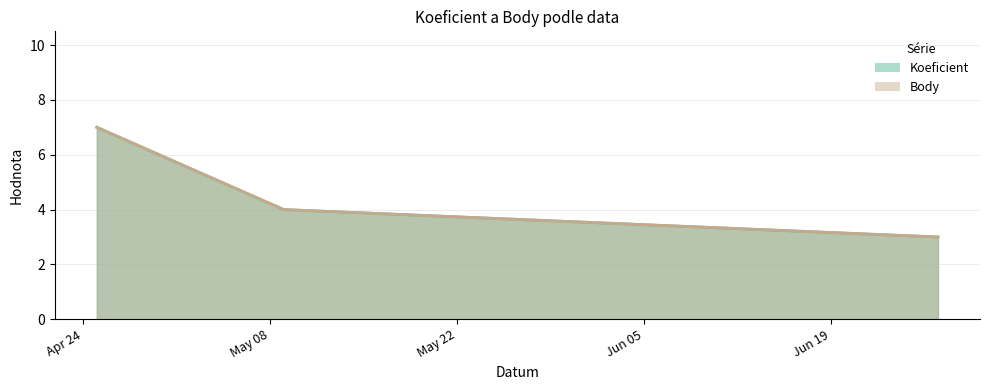

What is the value of the Koeficient point at the 1st from the left?

7